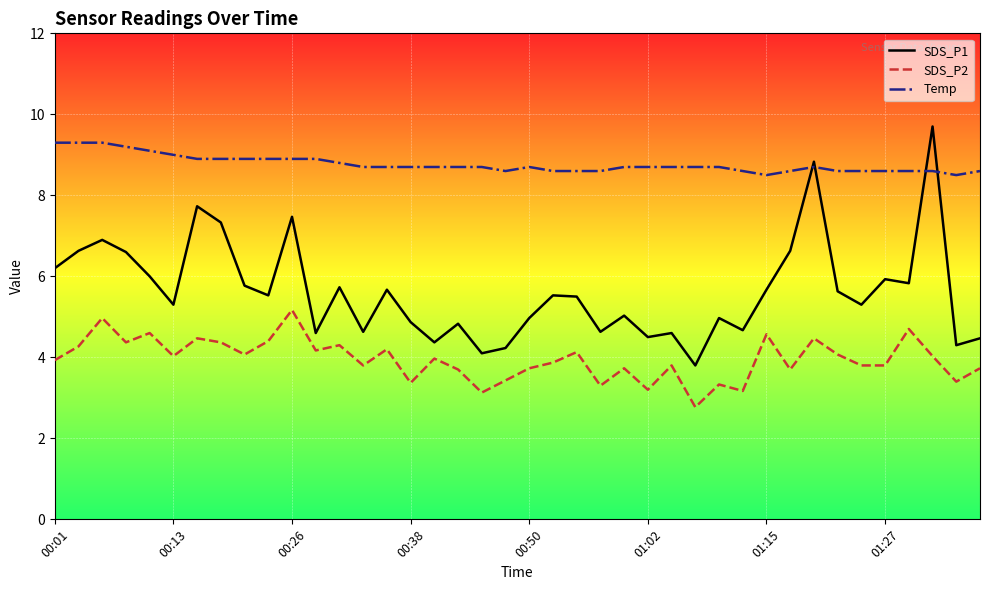

List the series in order of their overall mean, lowest first.

SDS_P2, SDS_P1, Temp